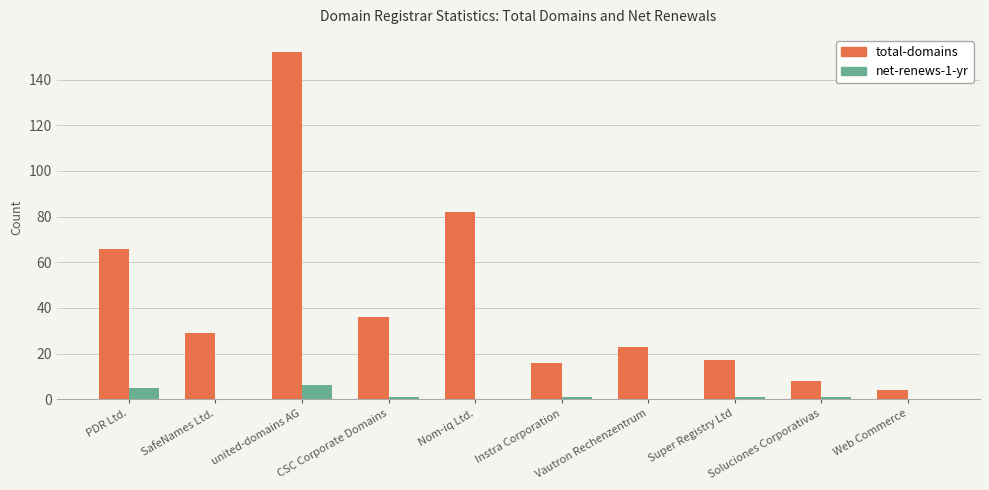

What is the sum of all total-domains values?

433